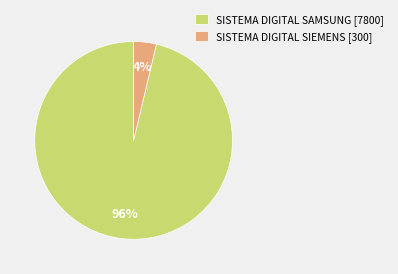

The SISTEMA DIGITAL SIEMENS slice represents 4% of the pie. True or false?

True